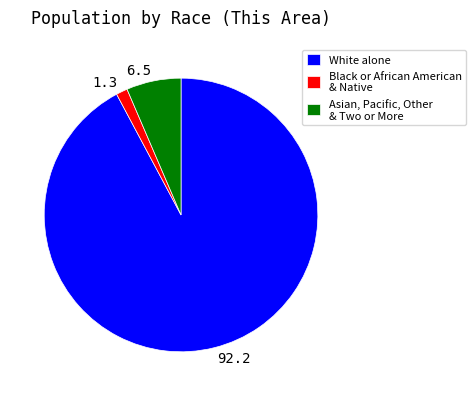

How many slices are in this pie chart?

3